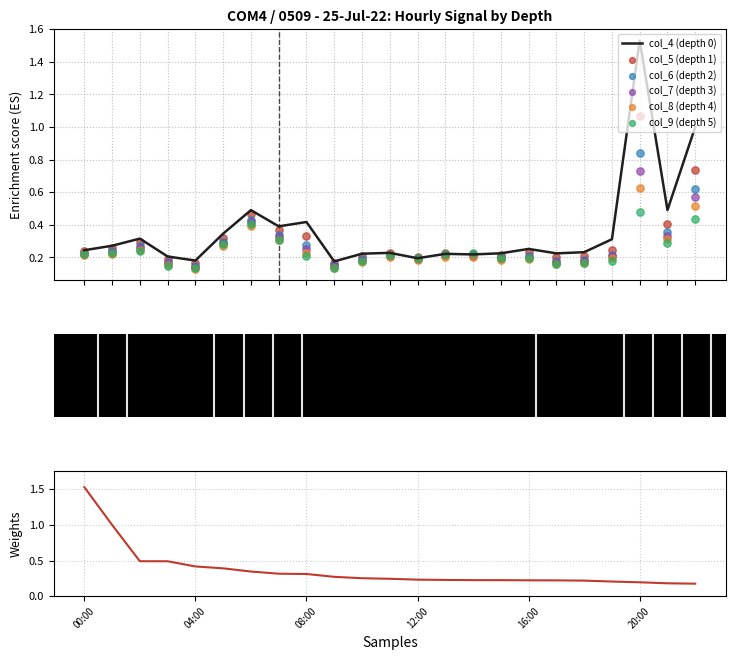

At which category is the sum across all series the highest?

20:00